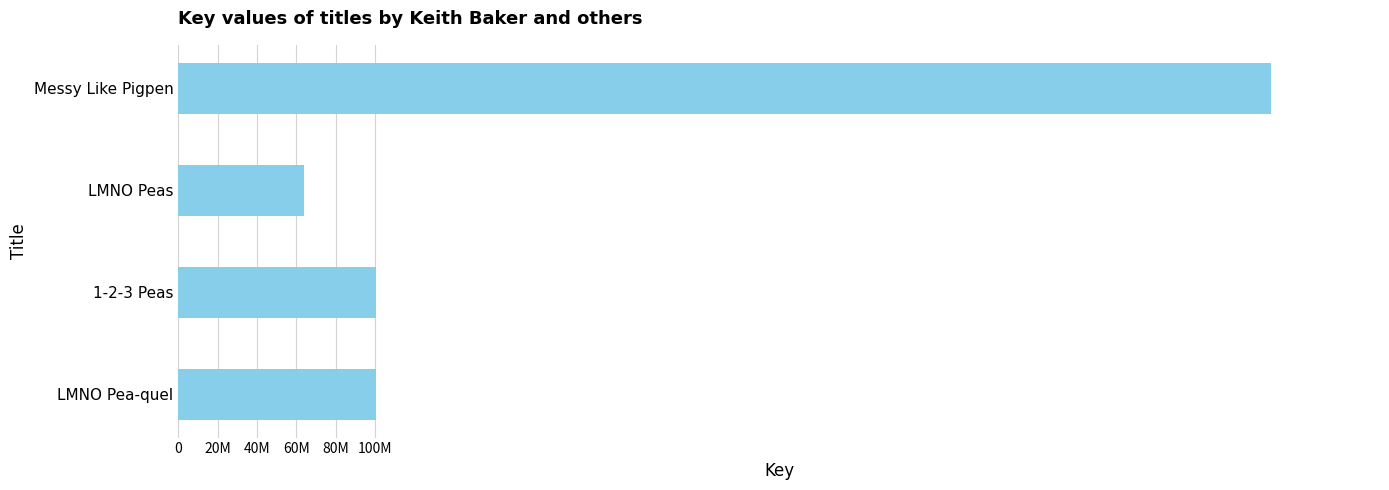

Does the chart contain any negative values?

No